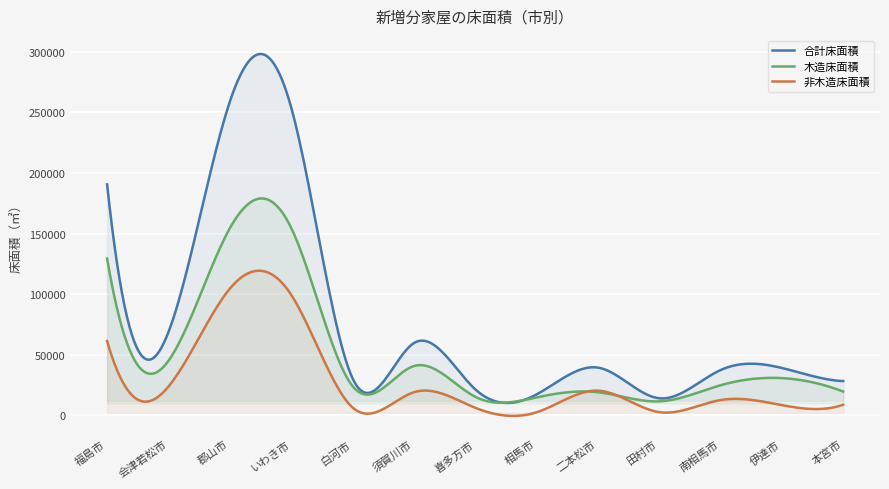

Where does the 木造床面積（㎡） series first go above 24757?

福島市